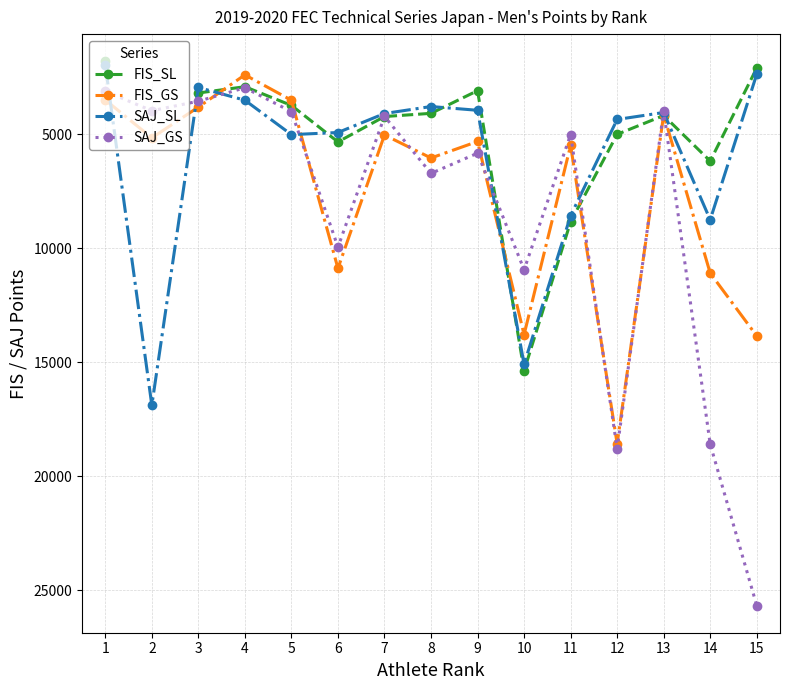

How many values in the SAJ_SL series are below 4087?

7